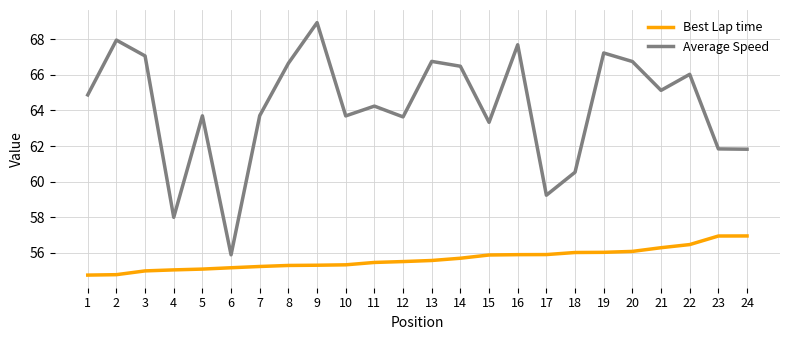

Between 4 and 24, which series saw the biggest shift?

Average Speed